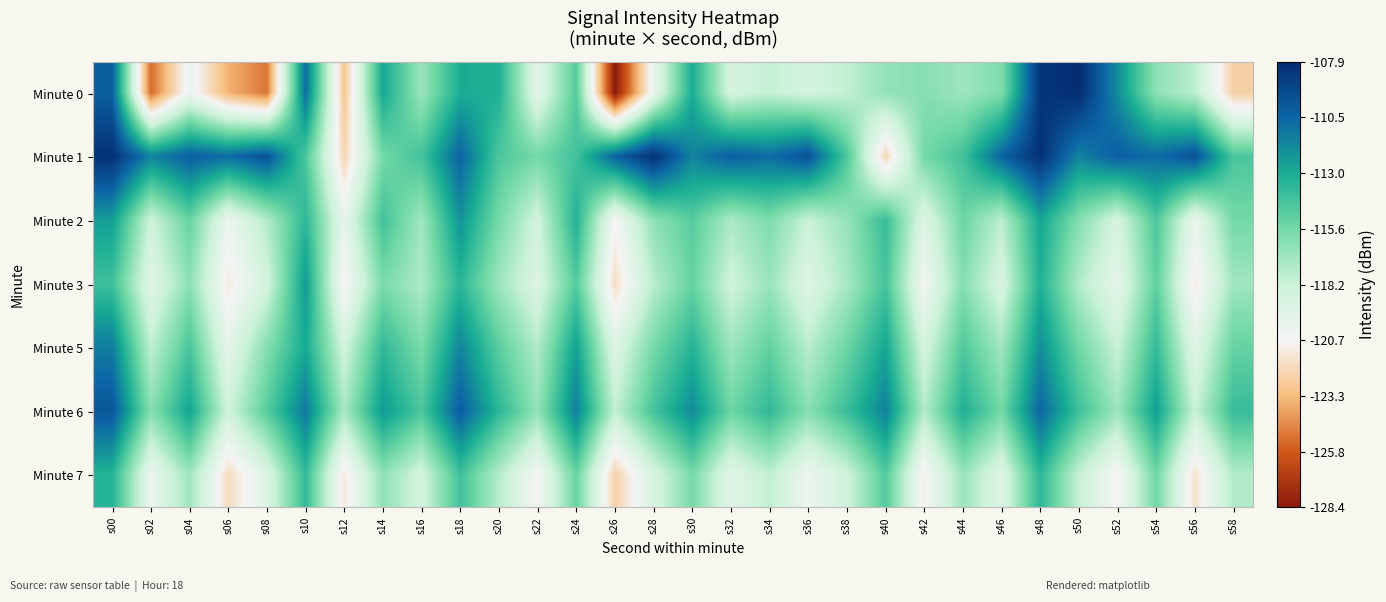

What is the minimum value shown in the chart?

-128.4